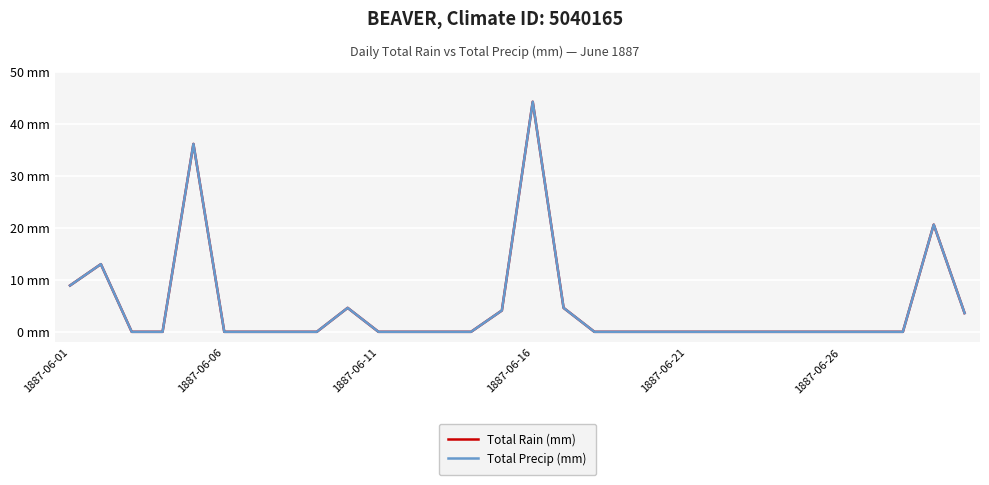

Reading right to left, transcribe all the data shown in this chart.

Total Rain (mm): 3.6	20.6	0.0	0.0	0.0	0.0	0.0	0.0	0.0	0.0	0.0	0.0	0.0	4.6	44.2	4.1	0.0	0.0	0.0	0.0	4.6	0.0	0.0	0.0	0.0	36.1	0.0	0.0	13.0	8.9
Total Precip (mm): 3.6	20.6	0.0	0.0	0.0	0.0	0.0	0.0	0.0	0.0	0.0	0.0	0.0	4.6	44.2	4.1	0.0	0.0	0.0	0.0	4.6	0.0	0.0	0.0	0.0	36.1	0.0	0.0	13.0	8.9